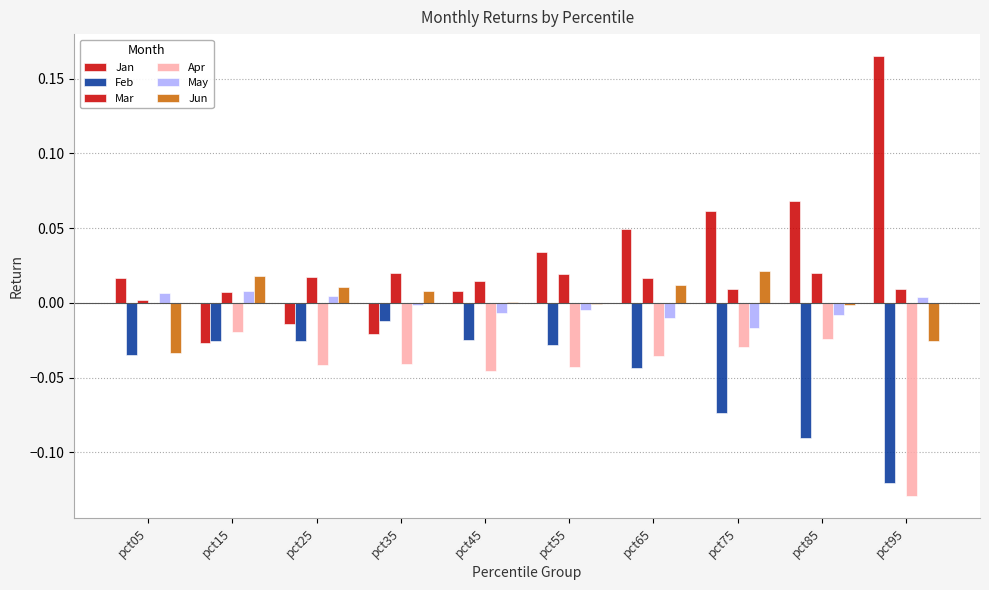

True or false: Apr has a value of -0.0 at pct75.

True